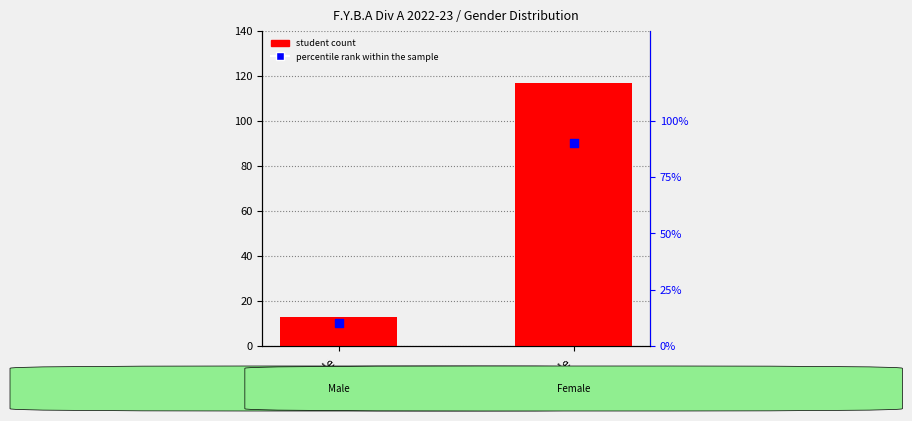

What is the total value across all series at Male?

23